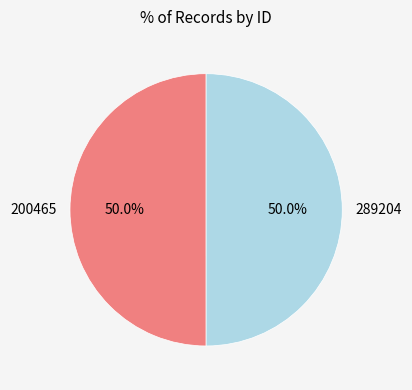

What is the total percentage of 200465 and 289204?

100.0%